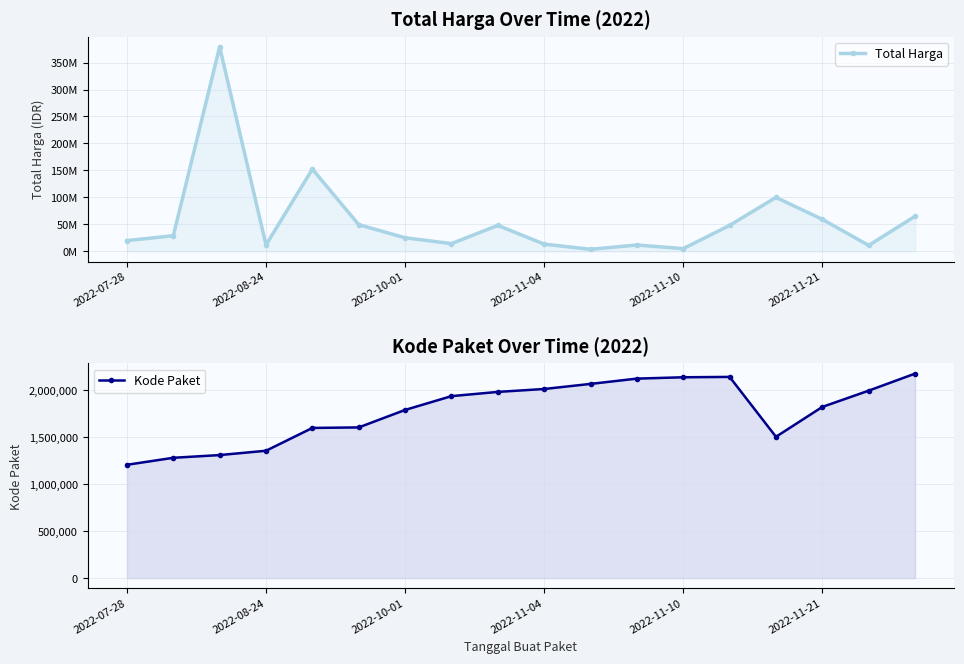

True or false: Total Harga has more than 0 points higher than both neighbors.

True